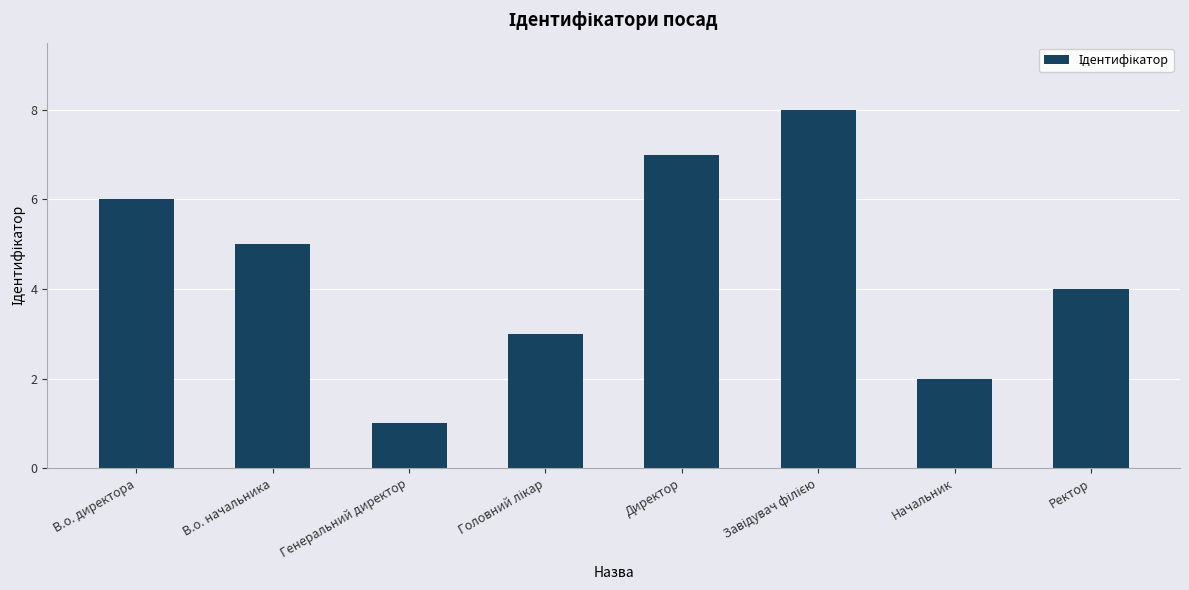

Reading left to right, transcribe all the data shown in this chart.

6	5	1	3	7	8	2	4